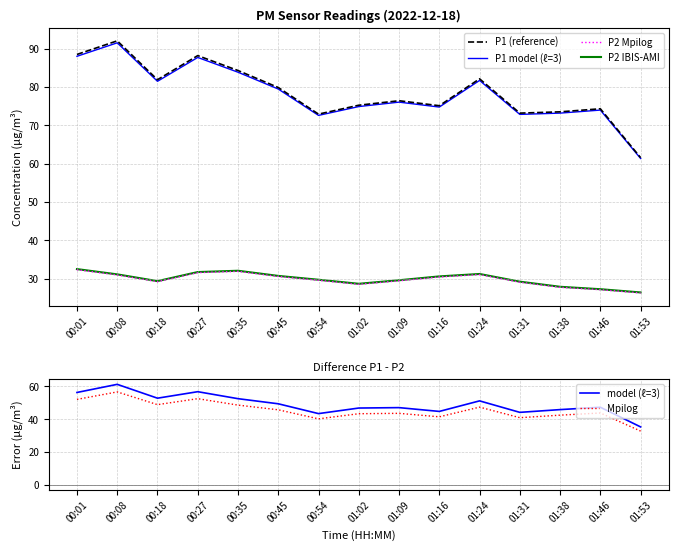

What is the label of the 6th point from the right?

01:16